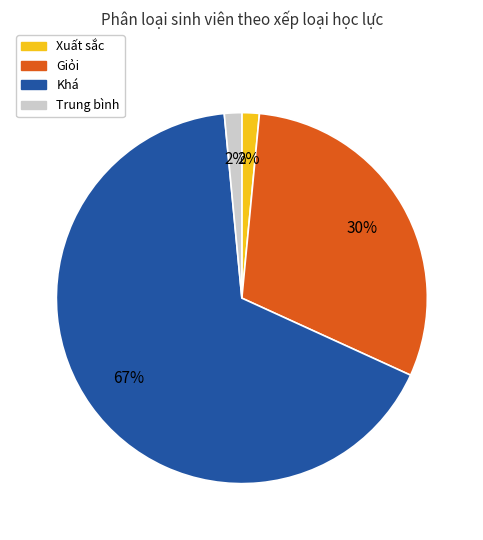

Does any single category account for the majority?

Yes